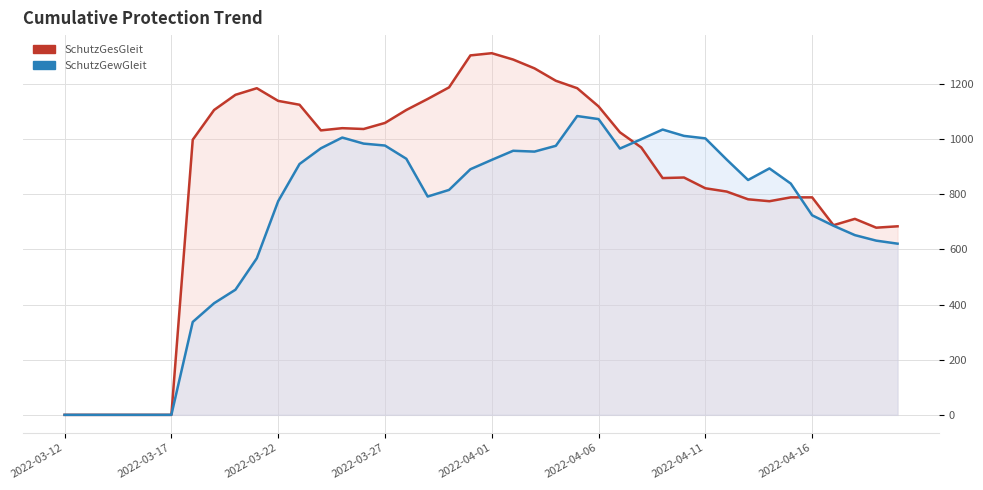

Where is SchutzGesGleit nearest to the value 656?

38